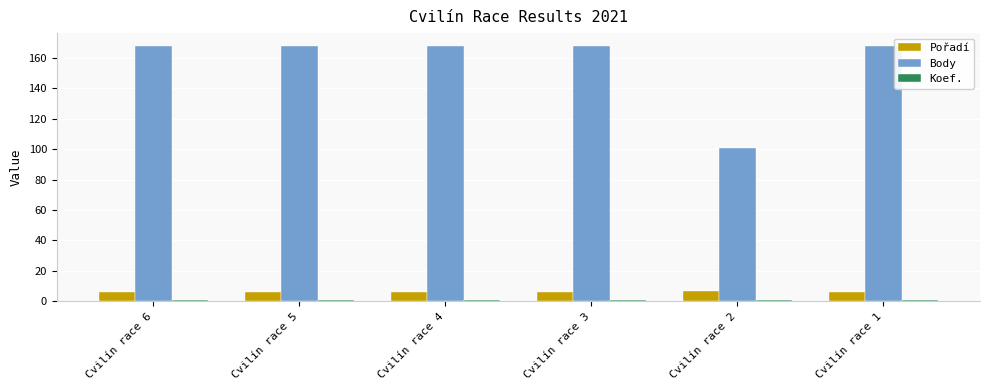

What is the value of the Pořadí bar at the 4th from the left?

6